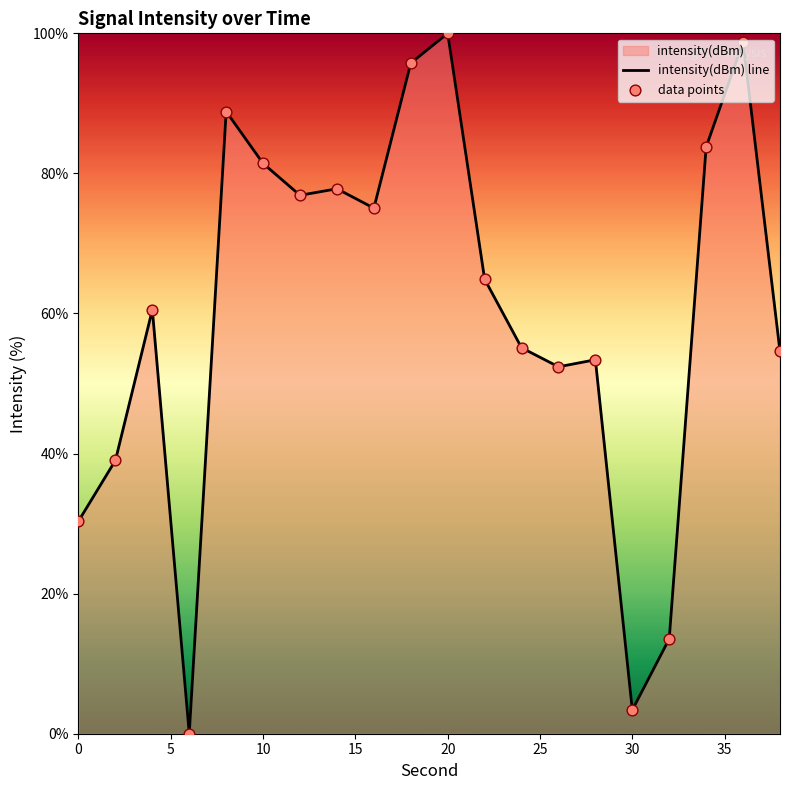

At how many categories does at least one series exceed 46?

15